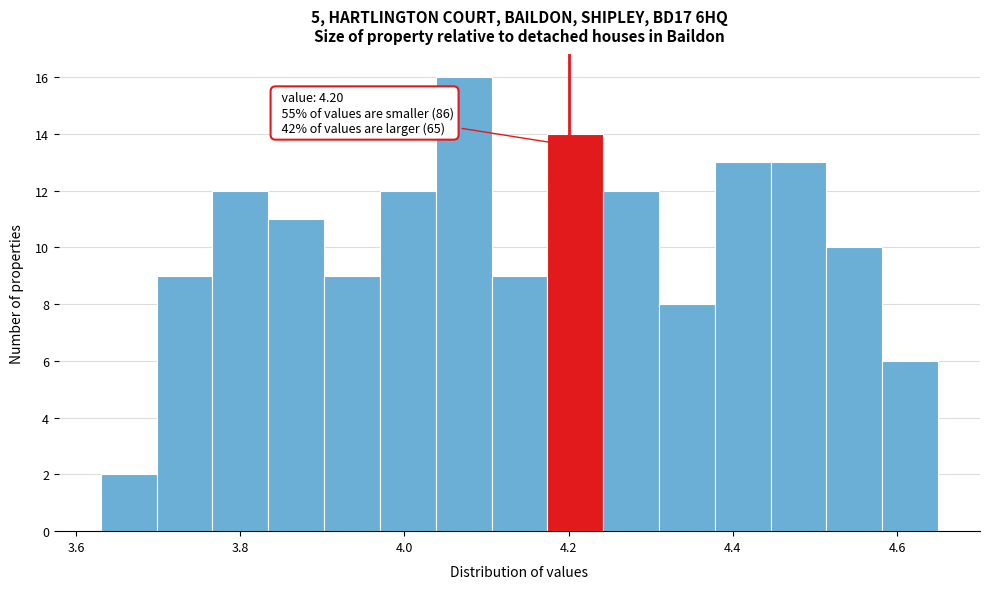

Read against the x-axis, roughly where is the centre of the tallest bar?

4.08